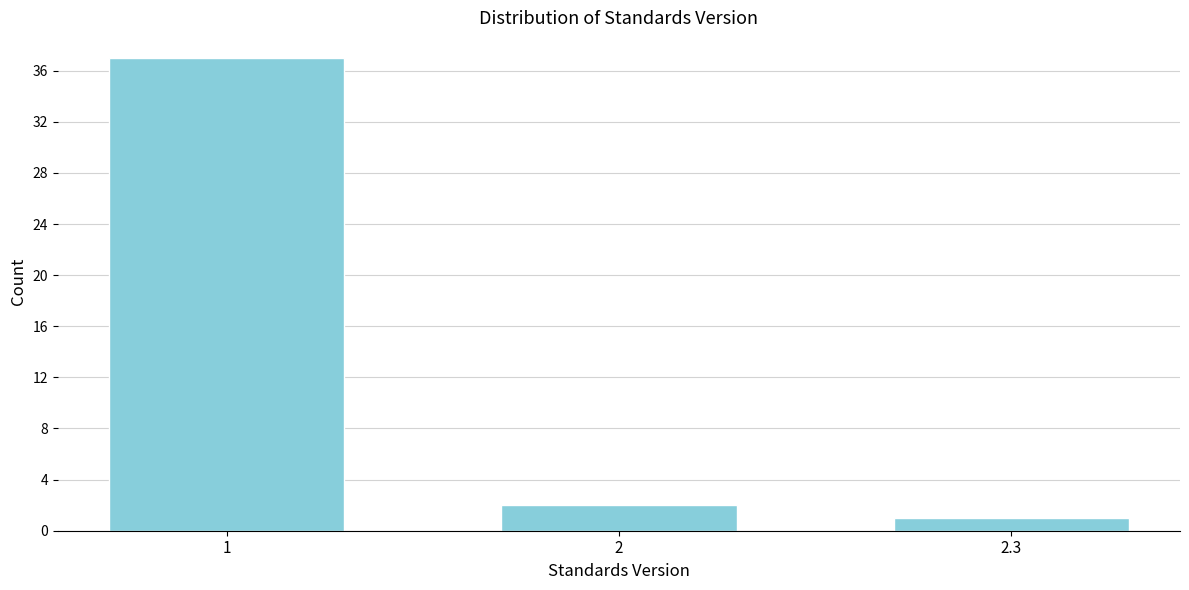

Reading left to right, what are all the values shown in this chart?

1=37	2=2	2.3=1